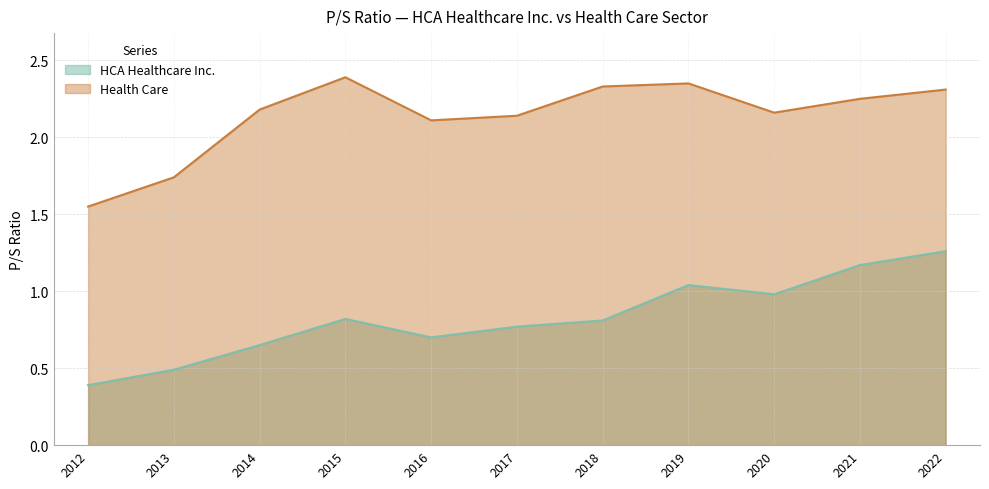

Rank the series at 2016 from highest to lowest value.

Health Care, HCA Healthcare Inc.